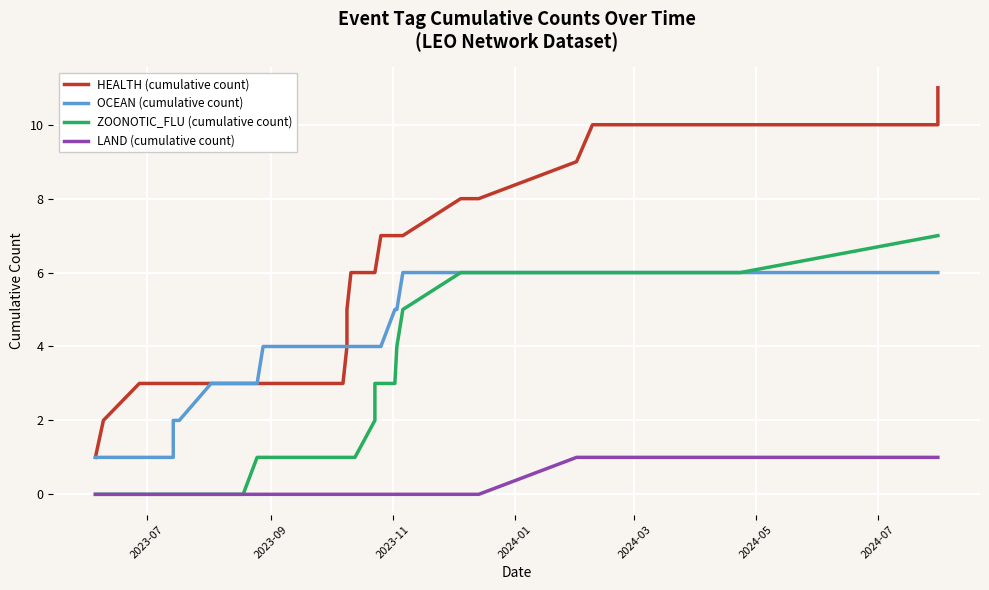

True or false: HEALTH (cumulative count) has more than 2 interior local peaks.

False